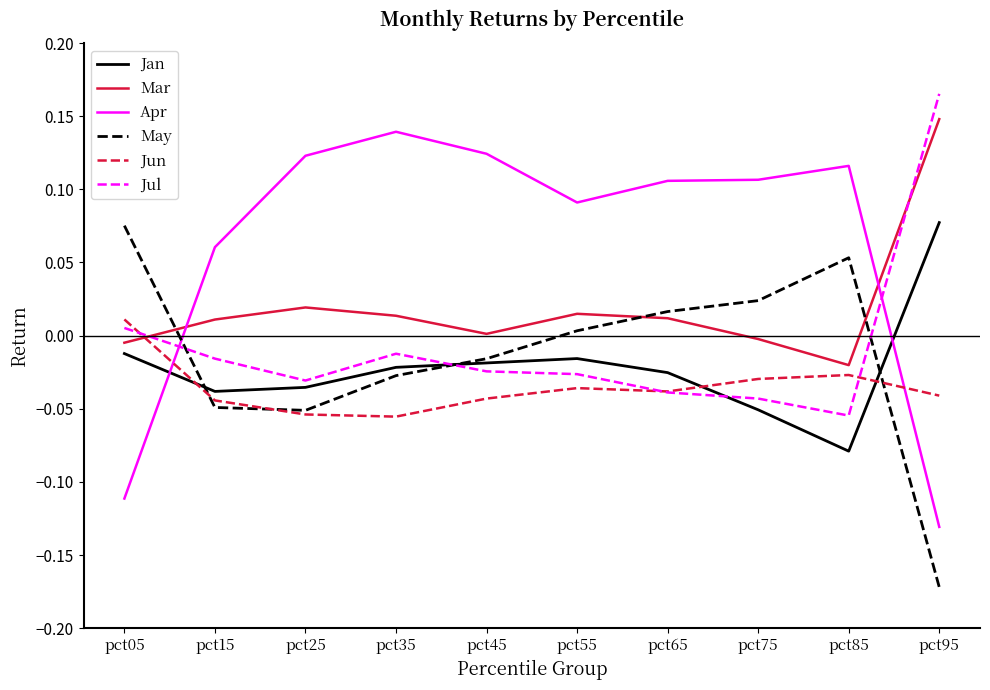

Between which two adjacent categories do Mar and Apr first intersect?

pct05 and pct15